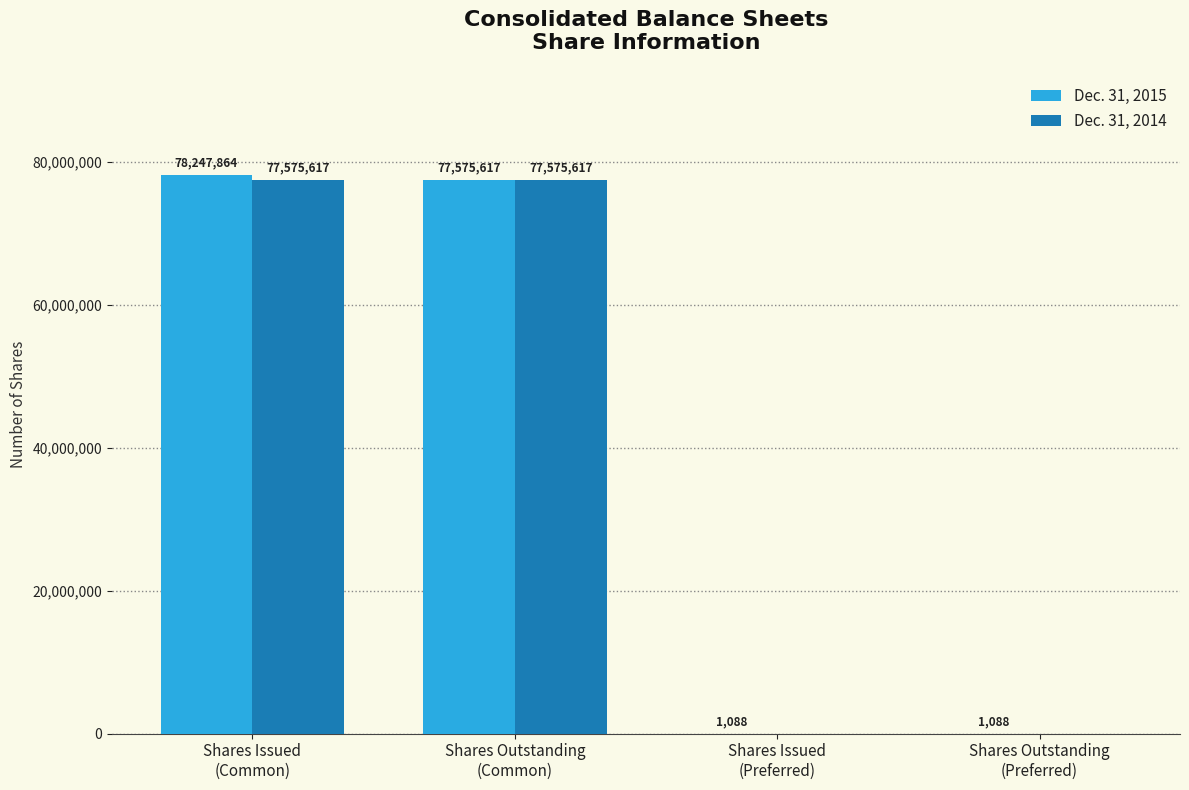

What is the maximum value for Dec. 31, 2014?

77575617